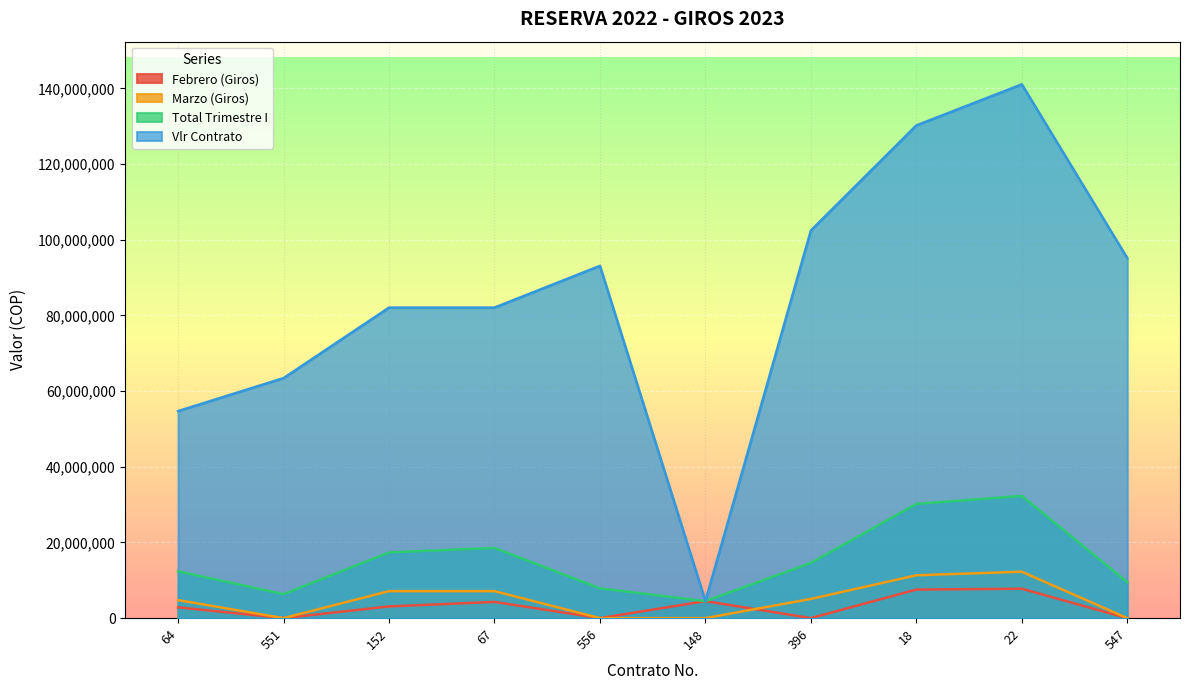

What position from the right is 152?

8